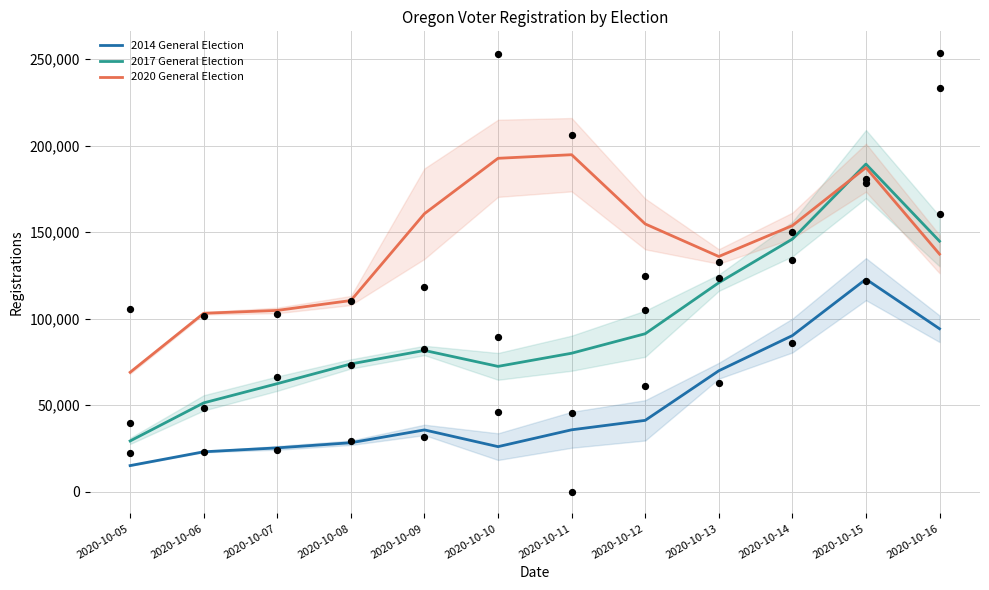

At how many categories does at least one series exceed 181646?

3